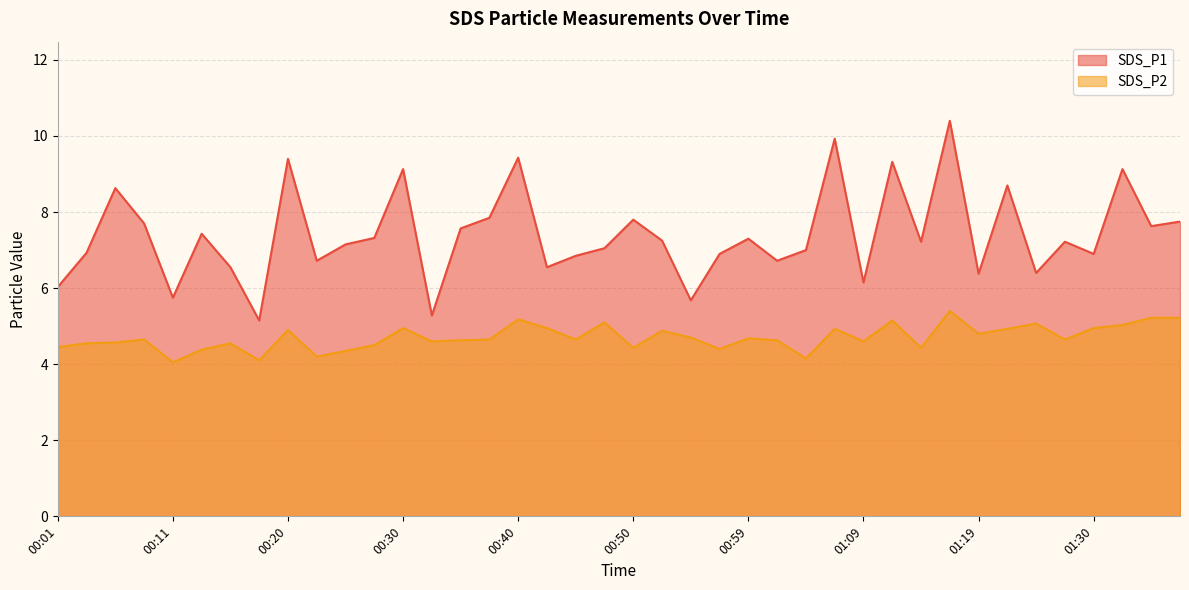

At which category does the chart reach its minimum across all series?

00:11